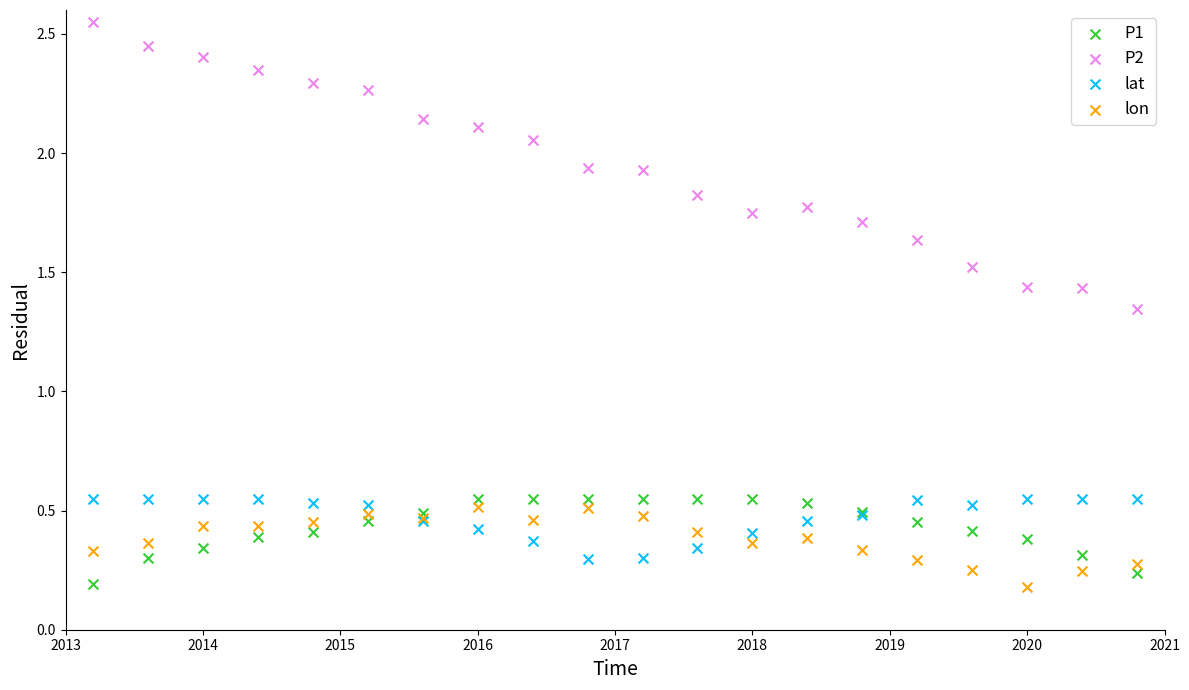

Which series reaches the maximum Y coordinate?

P2